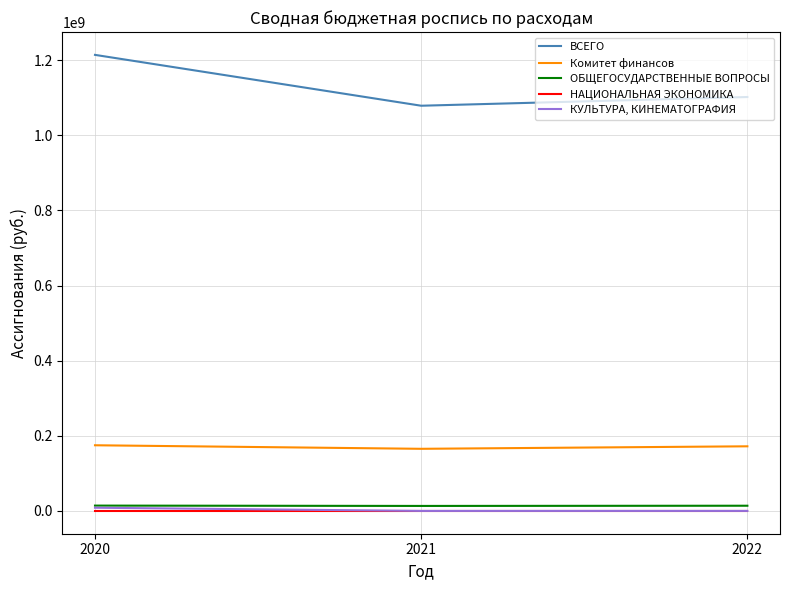

What are all the series names shown in the legend?

ВСЕГО, Комитет финансов, ОБЩЕГОСУДАРСТВЕННЫЕ ВОПРОСЫ, НАЦИОНАЛЬНАЯ ЭКОНОМИКА, КУЛЬТУРА, КИНЕМАТОГРАФИЯ